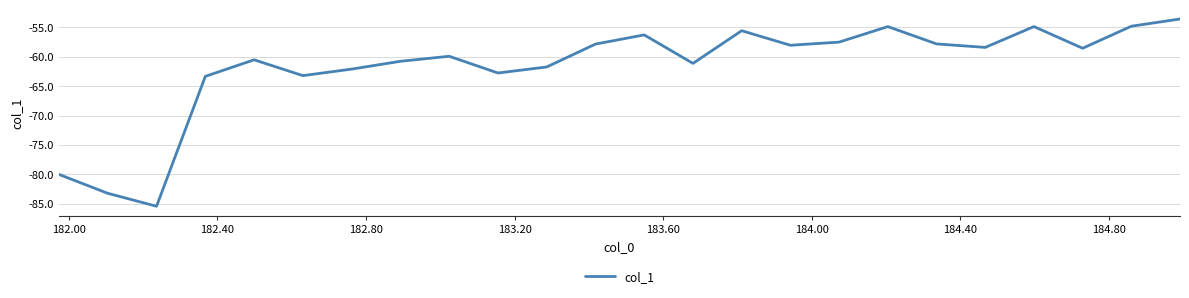

What is the greatest value displayed?

-53.6